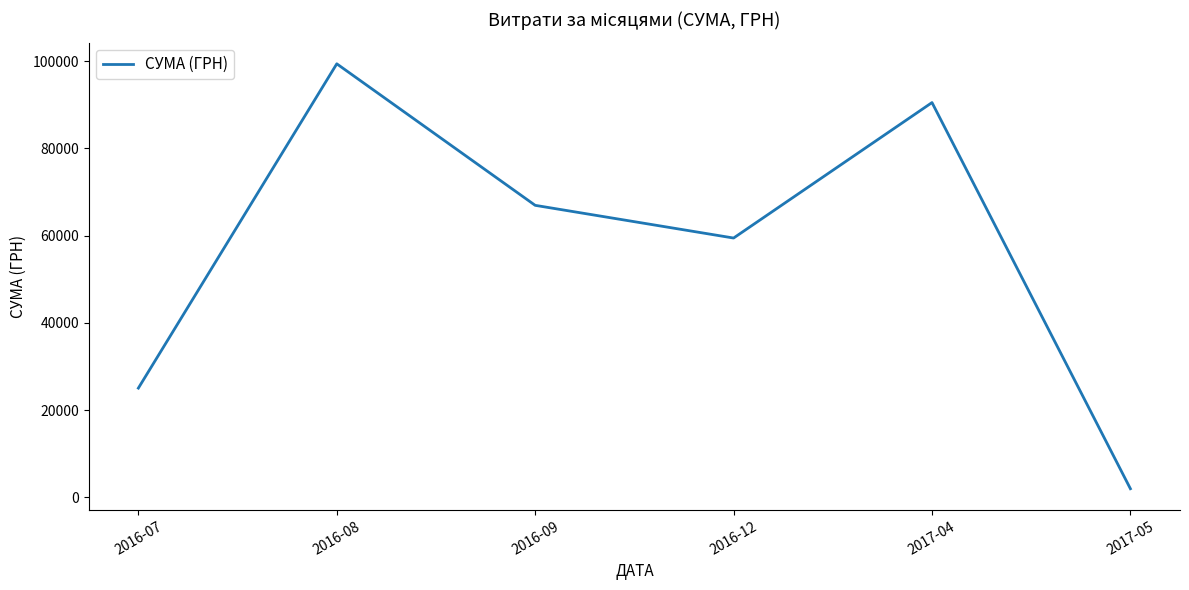

True or false: the data shows 2001.6 at 2017-05.

True